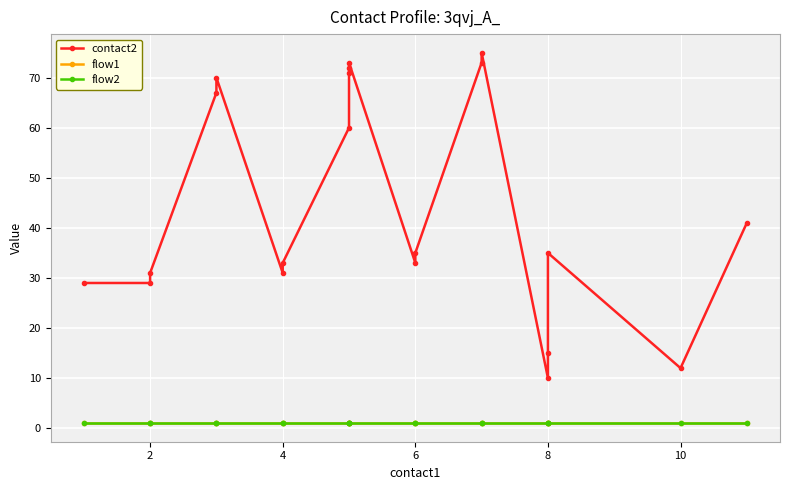

What is the lowest value of the contact2 series?

10